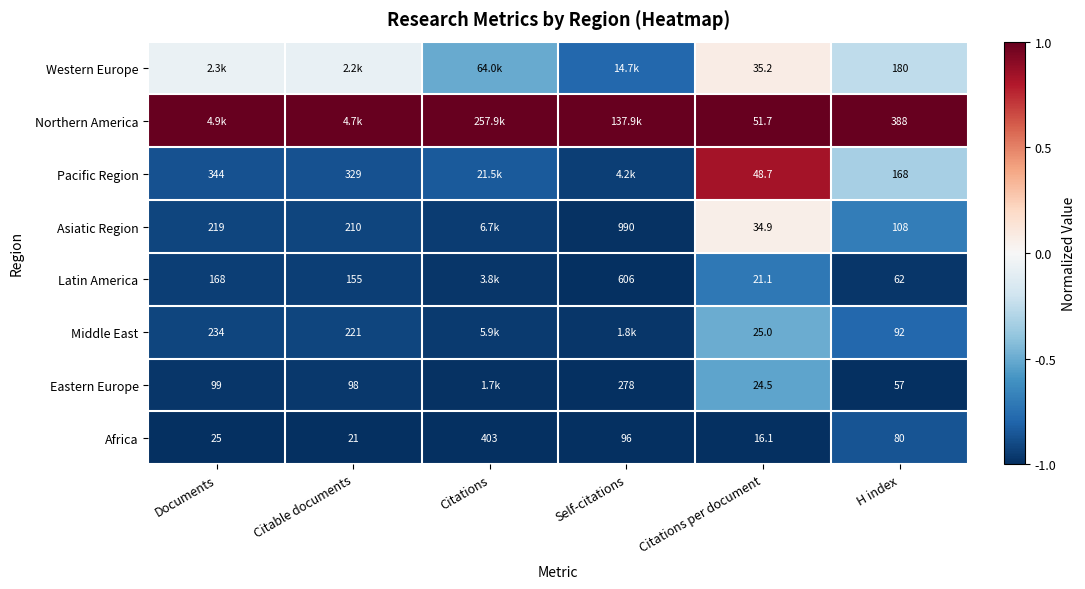

Rank the series at Citations per document from lowest to highest value.

Africa, Latin America, Eastern Europe, Middle East, Asiatic Region, Western Europe, Pacific Region, Northern America